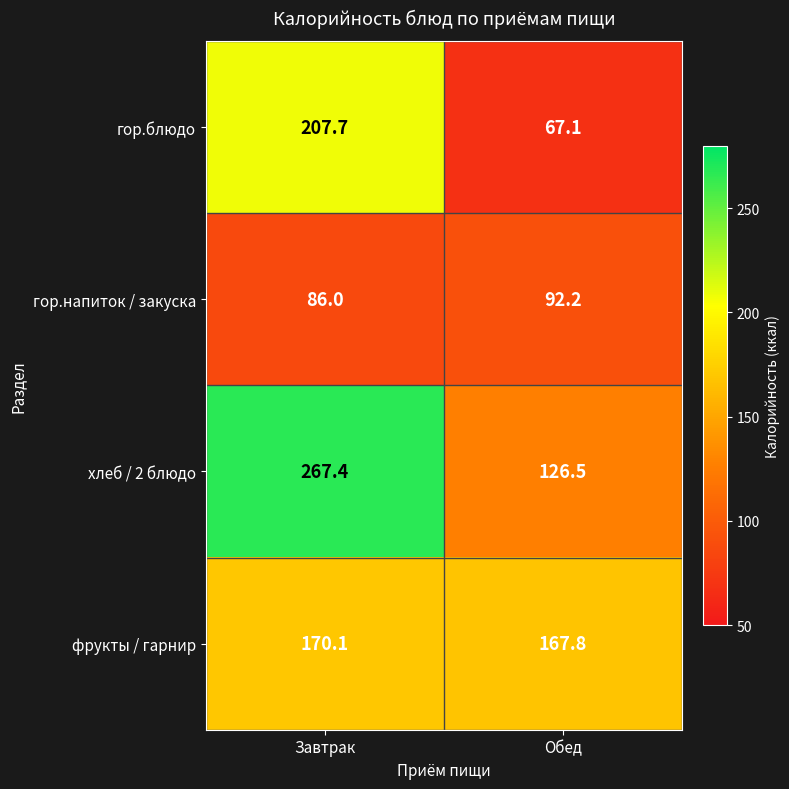

Rank the series by their maximum value, from highest to lowest.

хлеб / 2 блюдо, гор.блюдо, фрукты / гарнир, гор.напиток / закуска